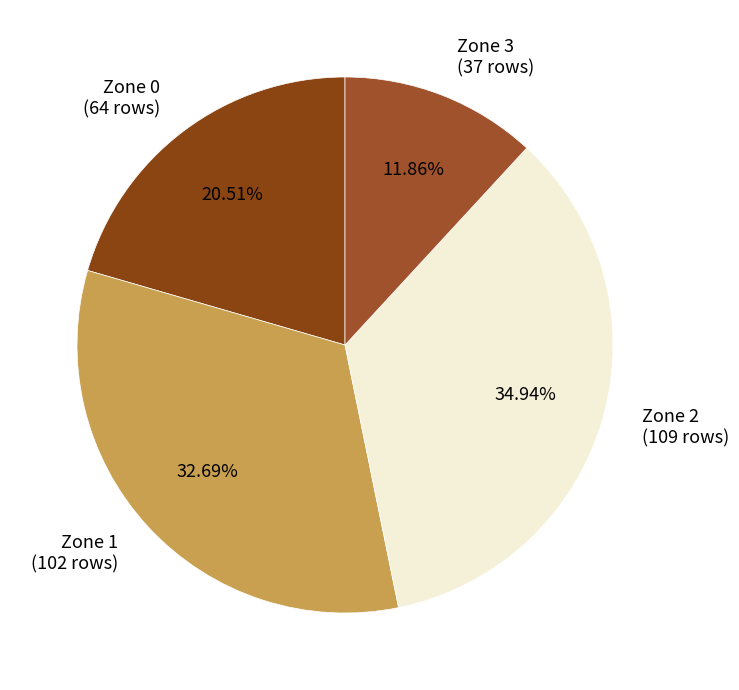

Is there a majority slice in this chart?

No